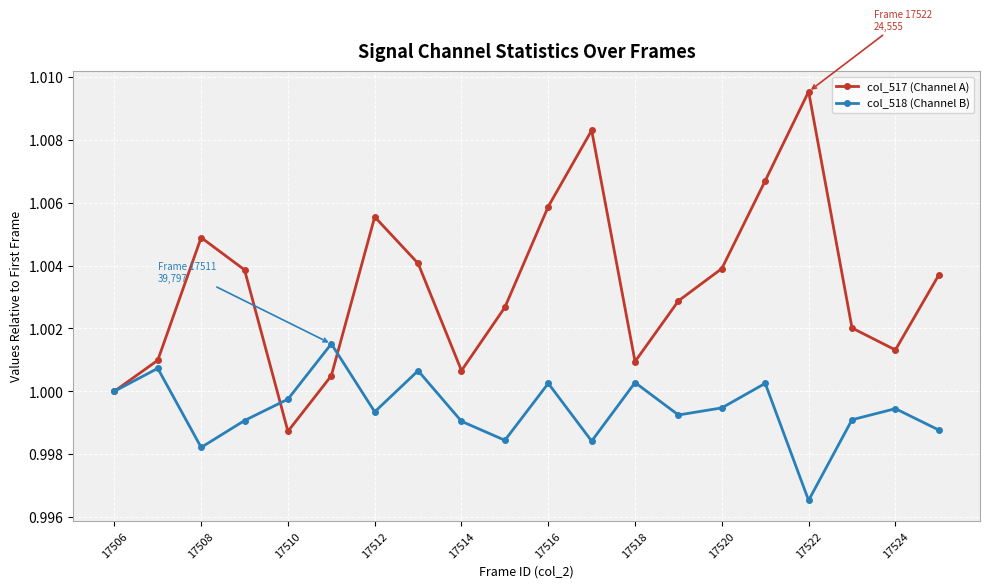

Which series has the largest total across all categories?

col_517 (Channel A)